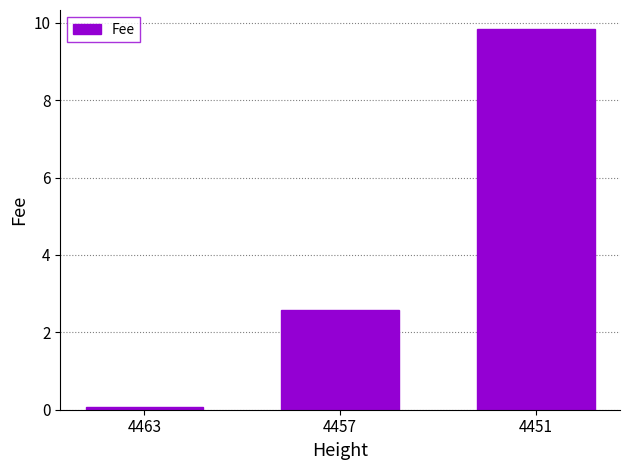

Where is the data nearest to the value 4?

4457